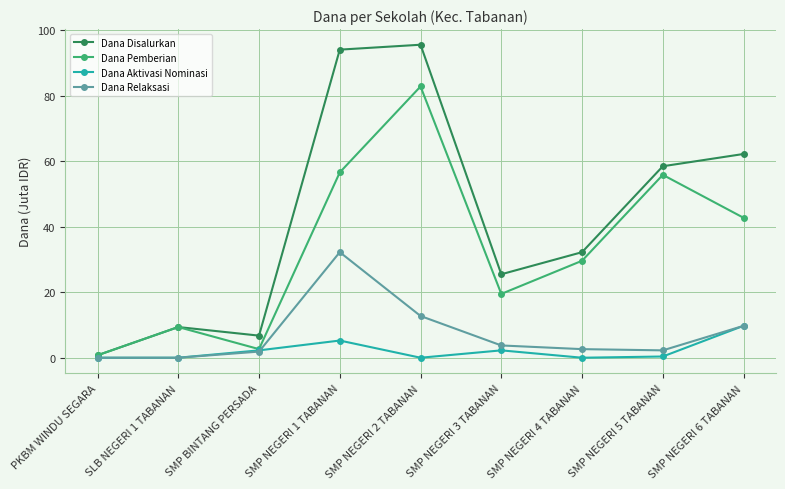

The value of Dana Relaksasi at SMP NEGERI 5 TABANAN is 2.2. True or false?

True